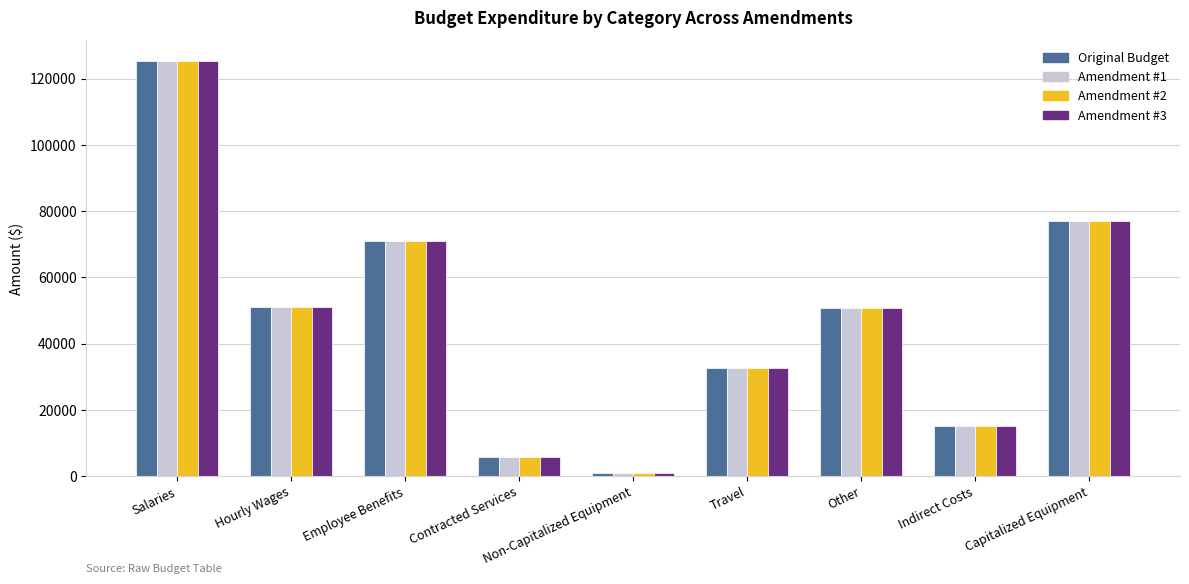

What is the difference between the maximum and minimum values in the Original Budget series?

124491